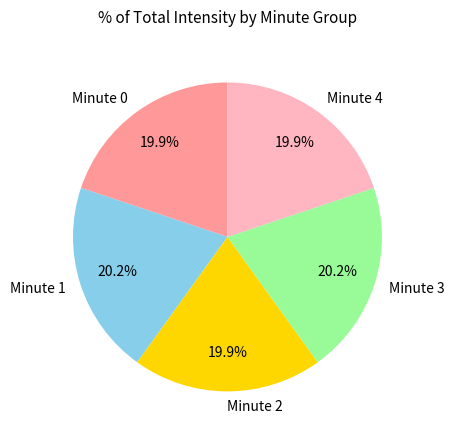

To the nearest percent, what is the difference between the largest and smallest slice percentages?

0%